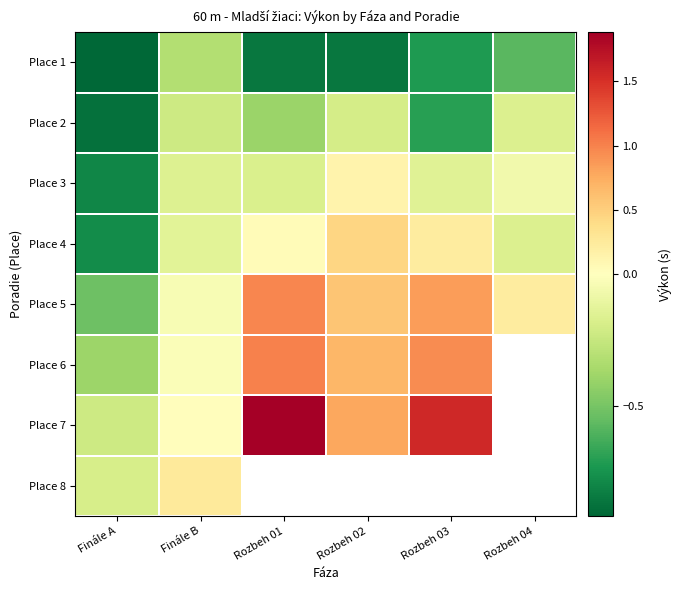

The value of Place 5 at Finále B is -0.1. True or false?

False